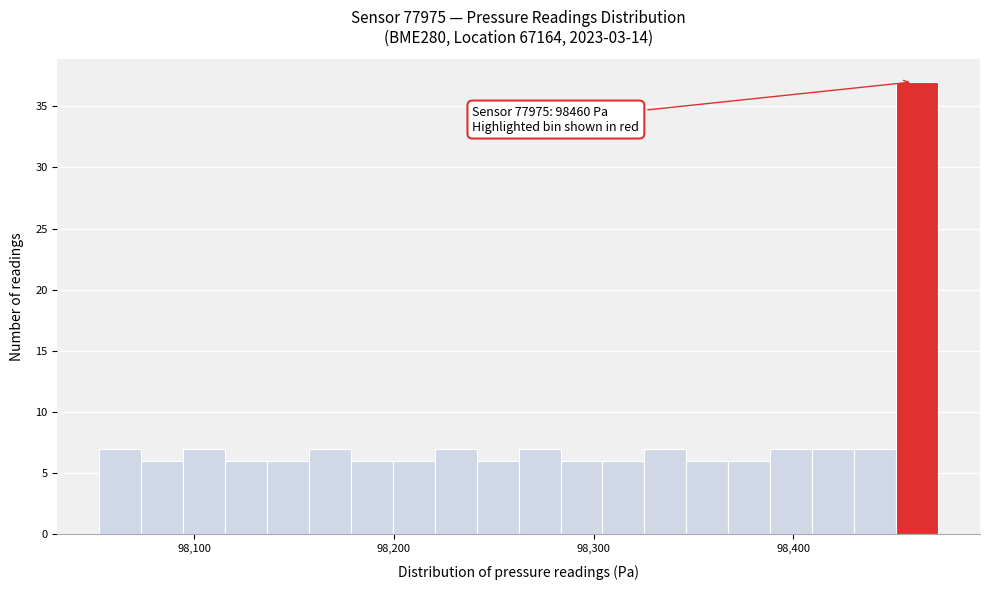

Read against the x-axis, roughly where is the centre of the tallest bar?

98460